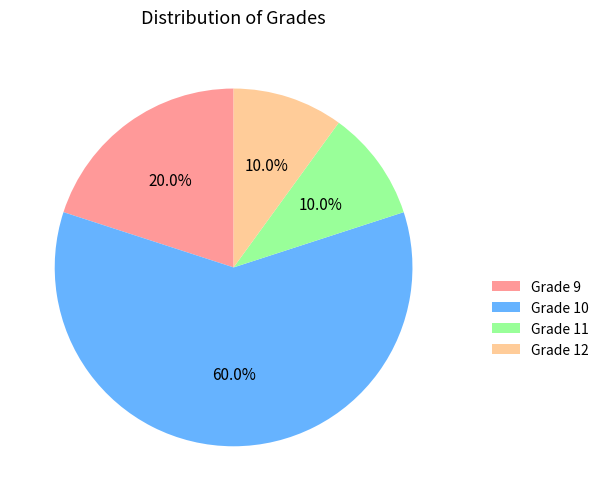

Does Grade 10 represent more than half of the total?

Yes